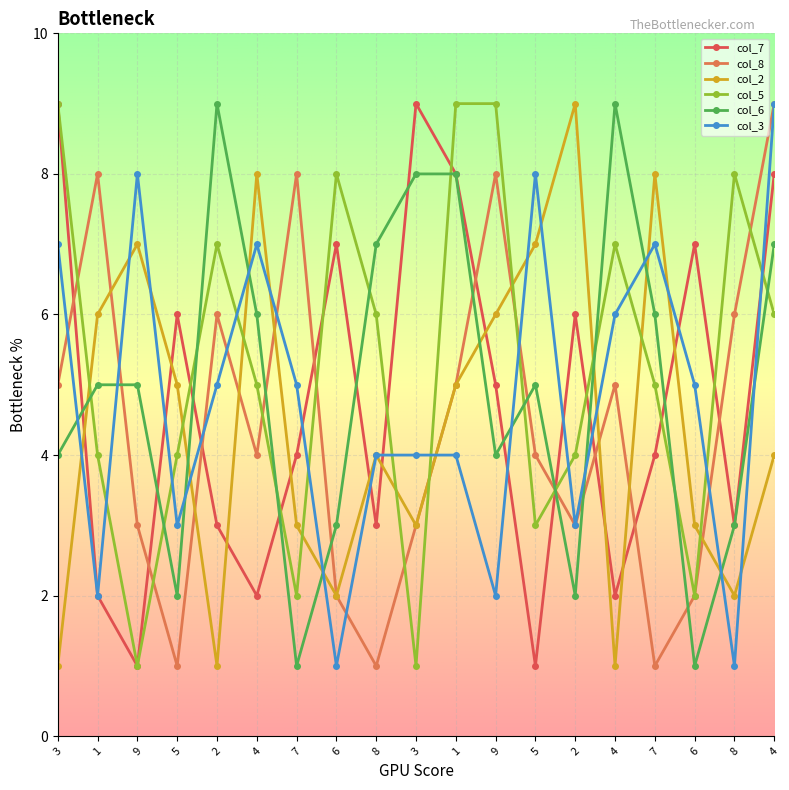

Count the col_7 values in the range 2 to 7.

13